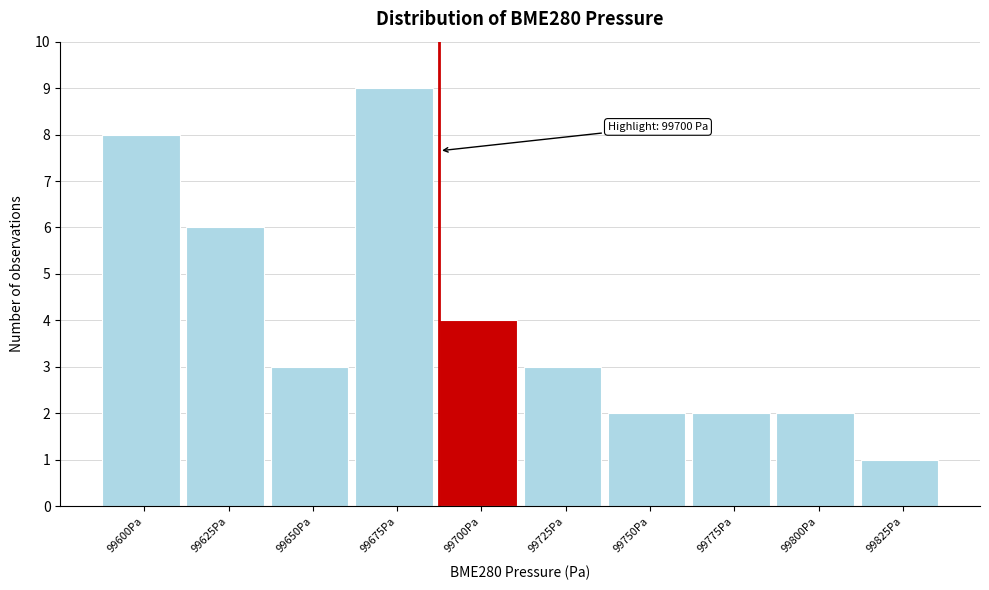

Reading left to right, list all the values displayed in this chart.

8	6	3	9	4	3	2	2	2	1